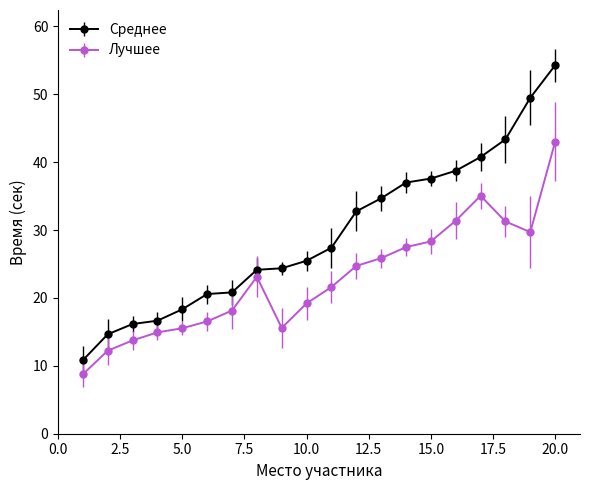

Which series has the widest spread of values?

Среднее